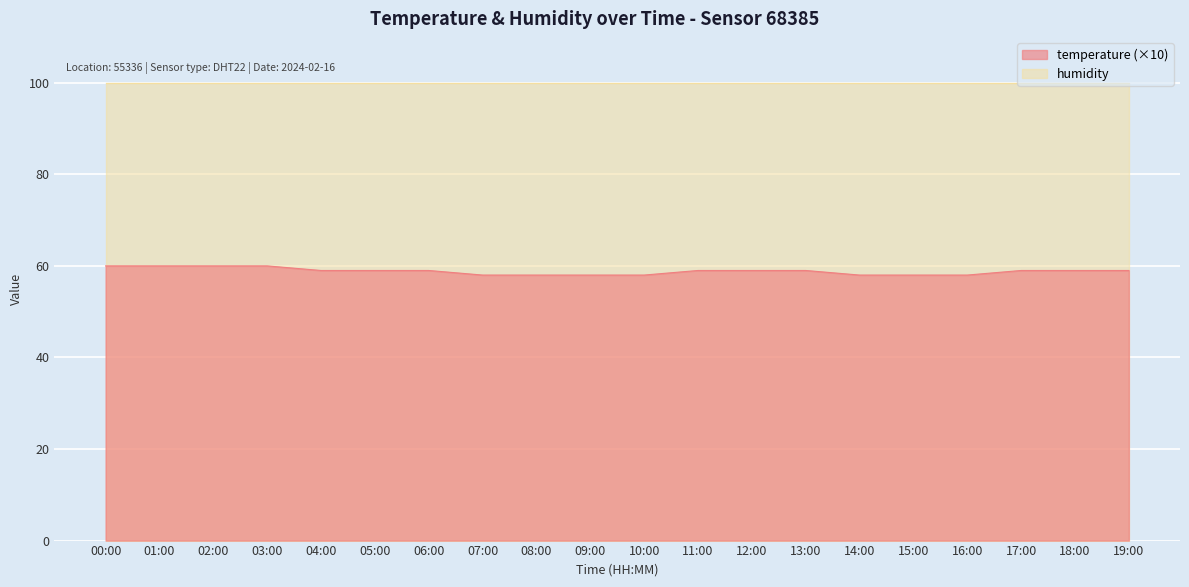

What is the smallest value displayed?

58